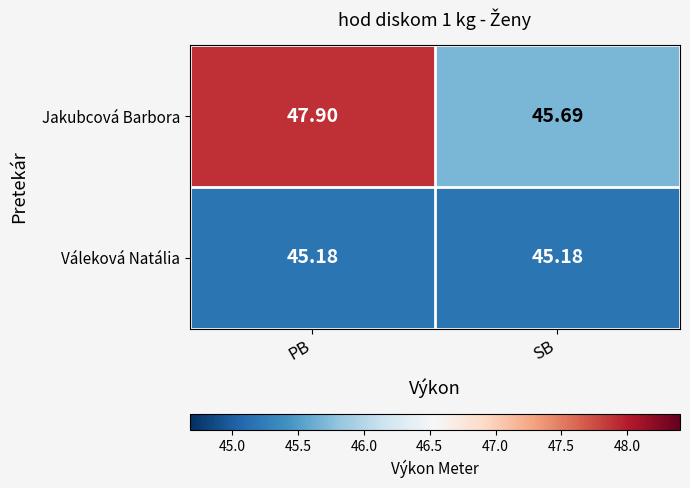

What is the minimum value shown in the chart?

45.2